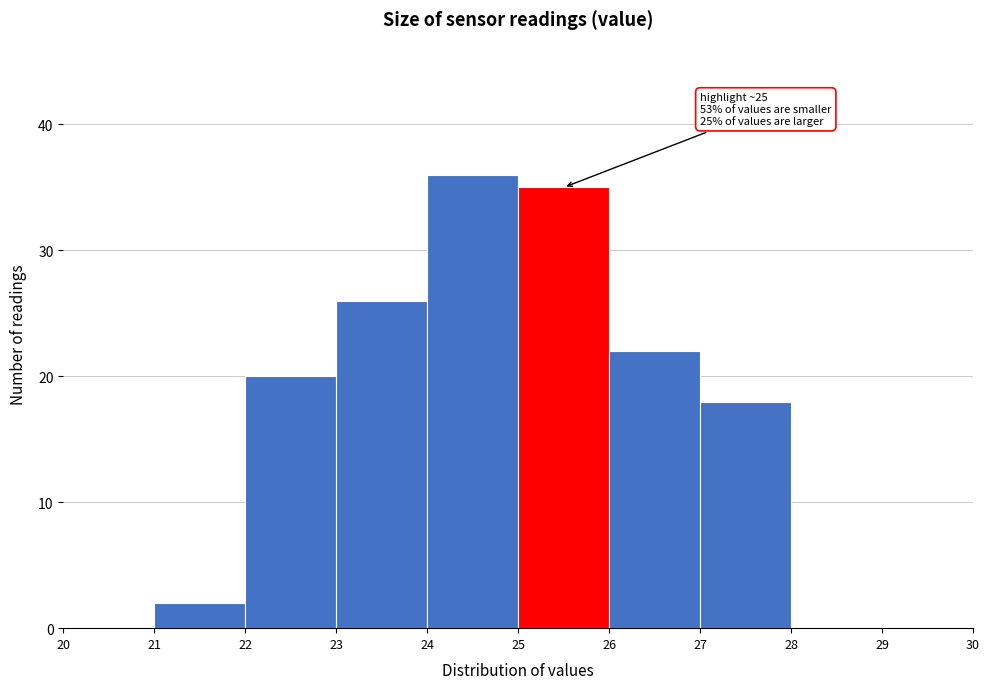

Over which range of the x-axis is the bar tallest?

24 to 25